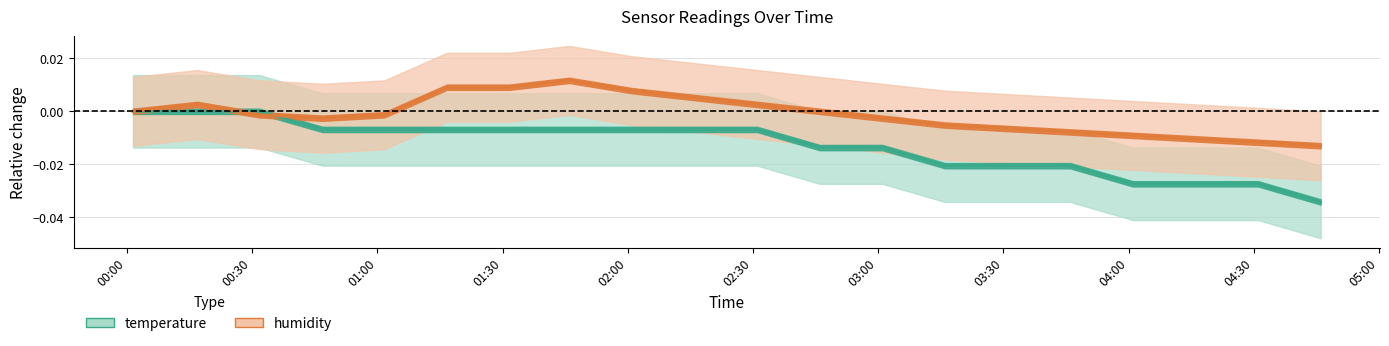

Which series has the largest total across all categories?

humidity